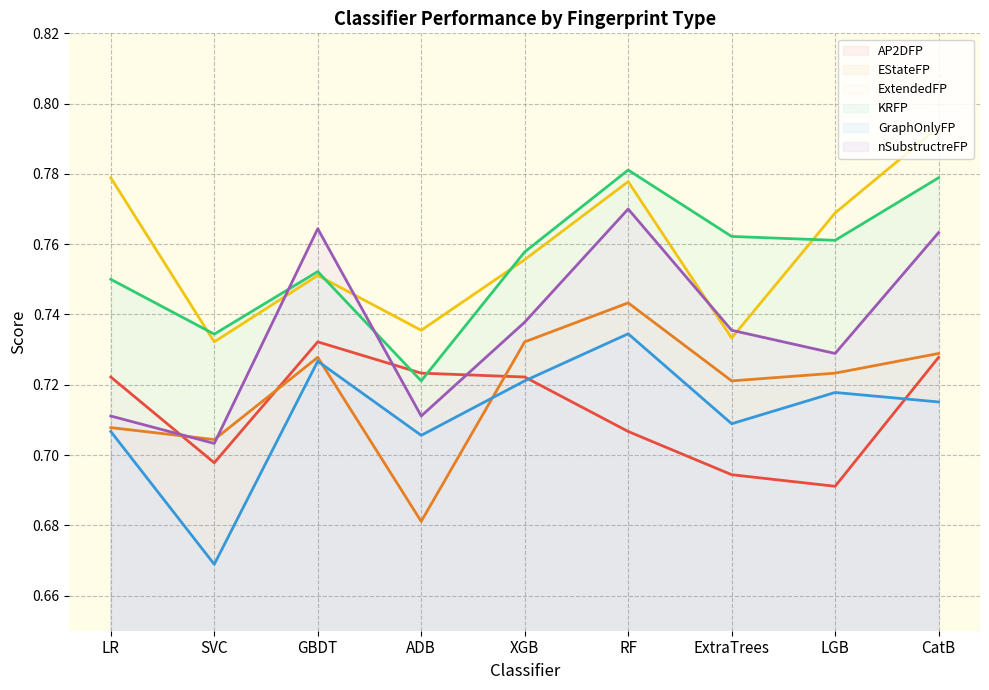

Rank the categories by GraphOnlyFP value from highest to lowest.

RF, GBDT, XGB, LGB, CatB, ExtraTrees, LR, ADB, SVC